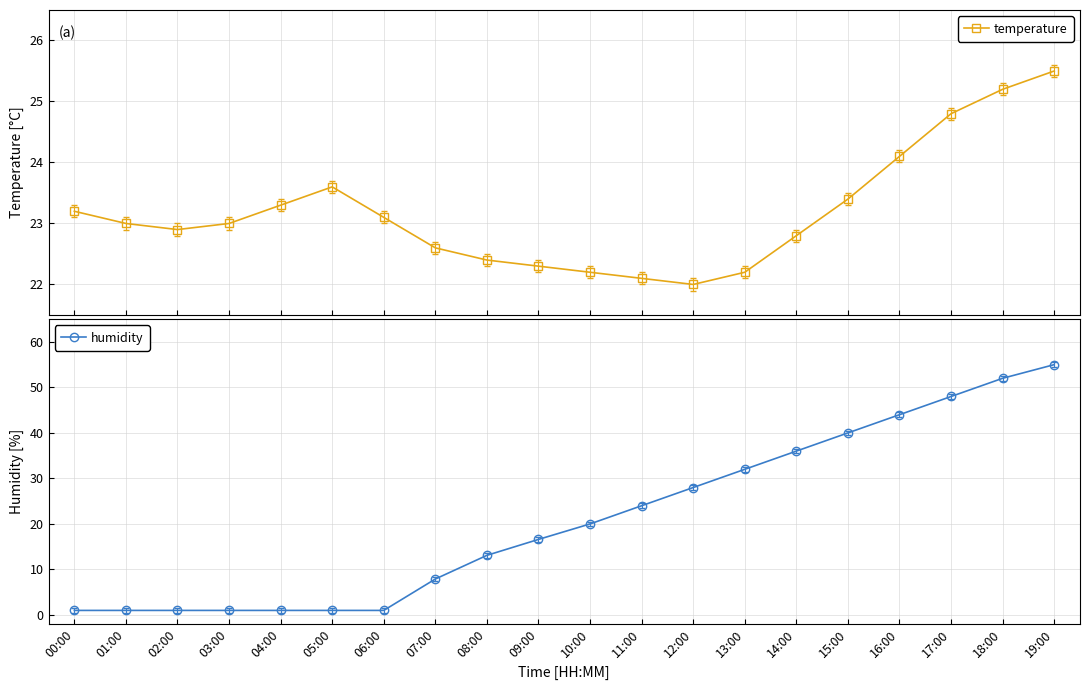

True or false: humidity has more than 1 points higher than both neighbors.

False